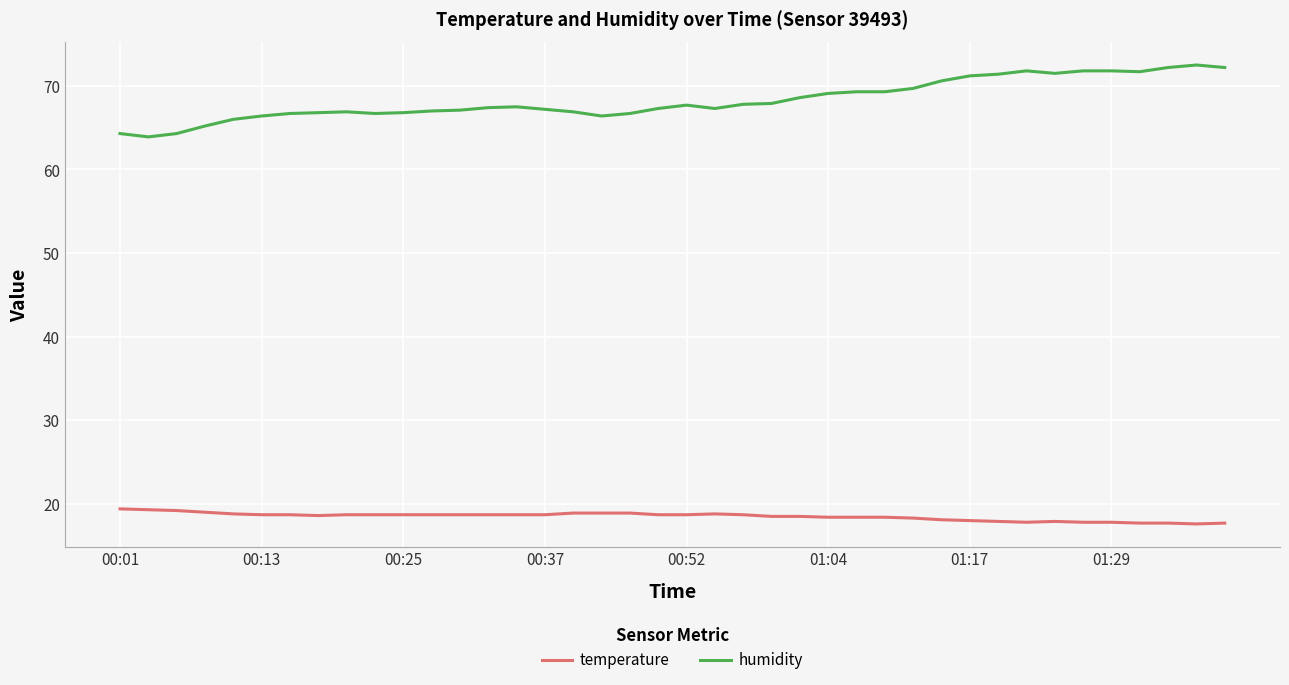

What is the maximum value for humidity?

72.5